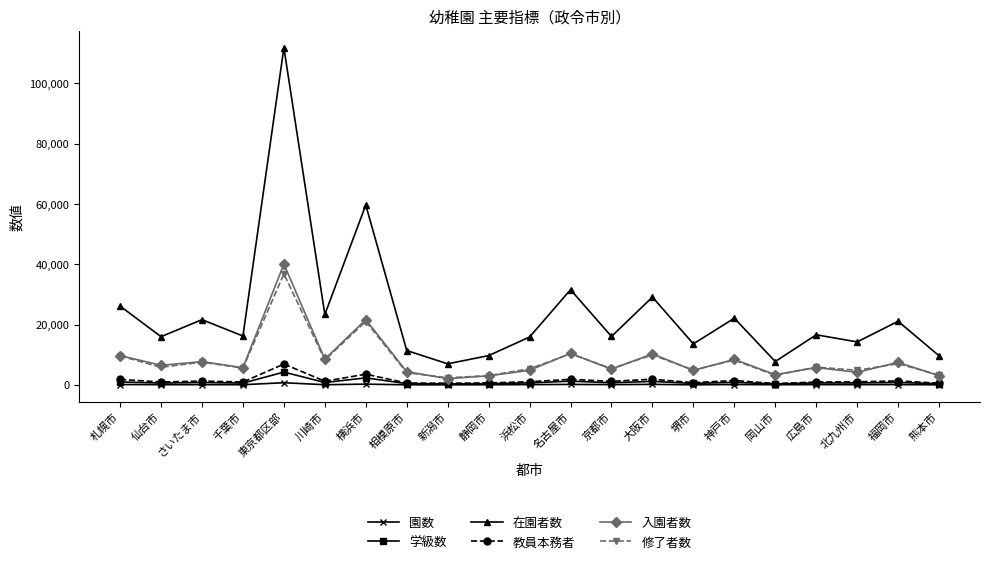

Which series has the widest spread of values?

在園者数